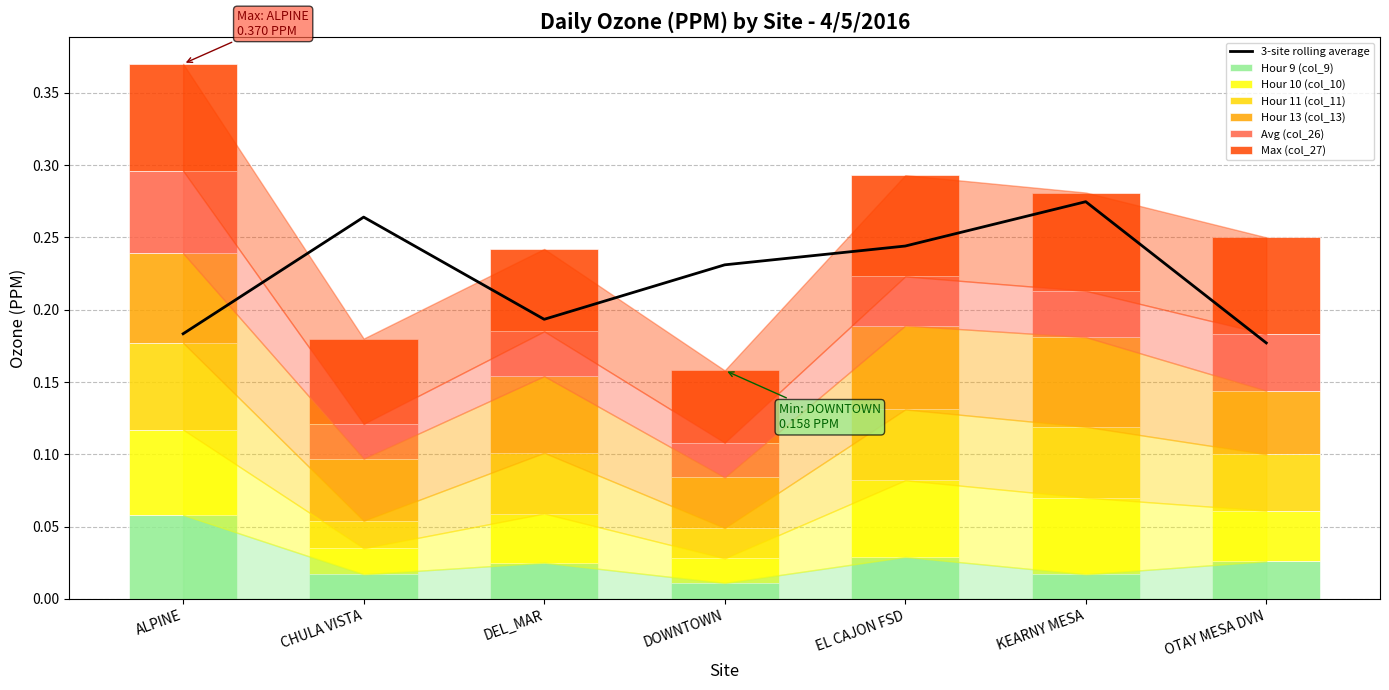

The 3-site rolling average series shows 0.1 at OTAY MESA DVN. True or false?

False